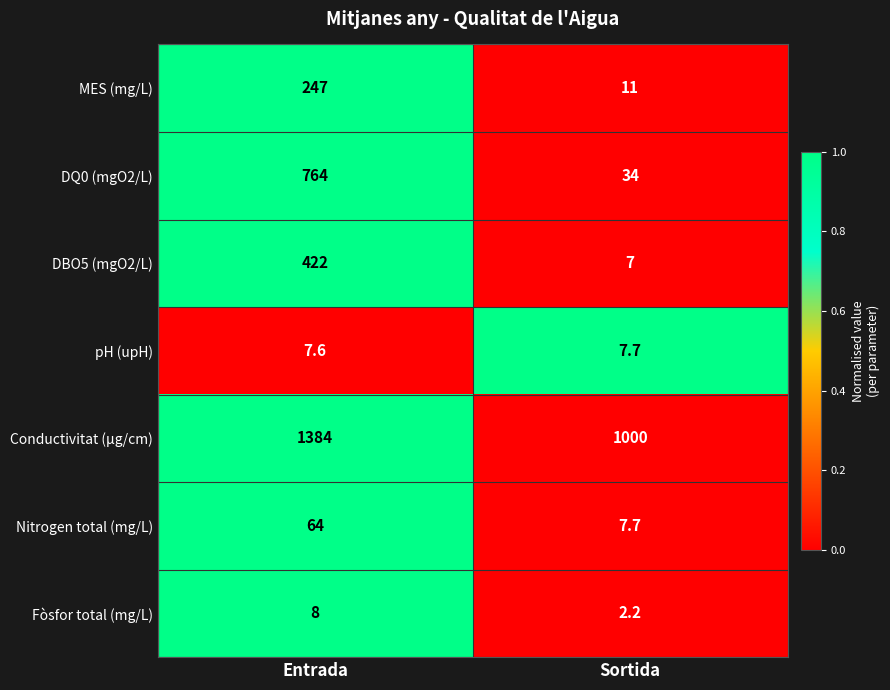

Reading left to right, list all the values displayed in this chart.

MES (mg/L): 247.0	11.0
DQ0 (mgO2/L): 764.0	34.0
DBO5 (mgO2/L): 422.0	7.0
pH (upH): 7.6	7.7
Conductivitat (µg/cm): 1384.0	1000.0
Nitrogen total (mg/L): 64.0	7.7
Fòsfor total (mg/L): 8.0	2.2